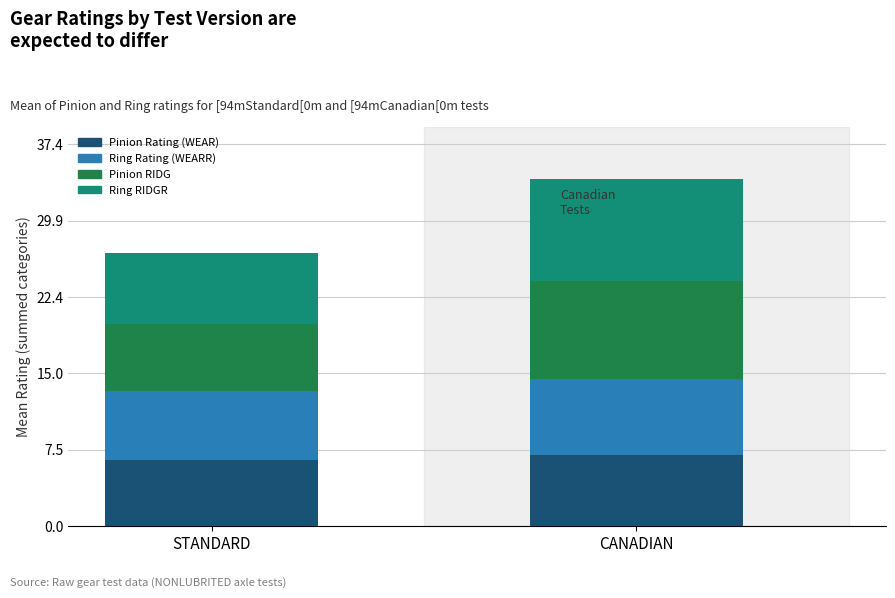

What are all the series names shown in the legend?

Pinion Rating (WEAR), Ring Rating (WEARR), Pinion RIDG, Ring RIDGR